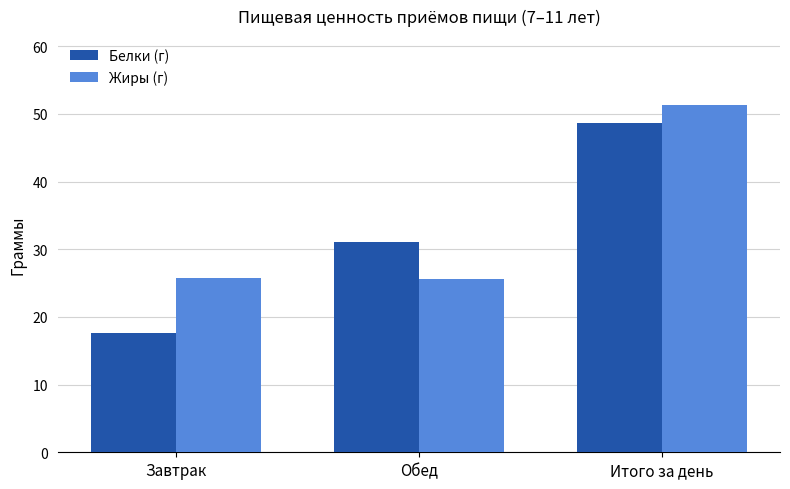

What is the sum of the Жиры (г) values at Завтрак and Итого за день?

77.0